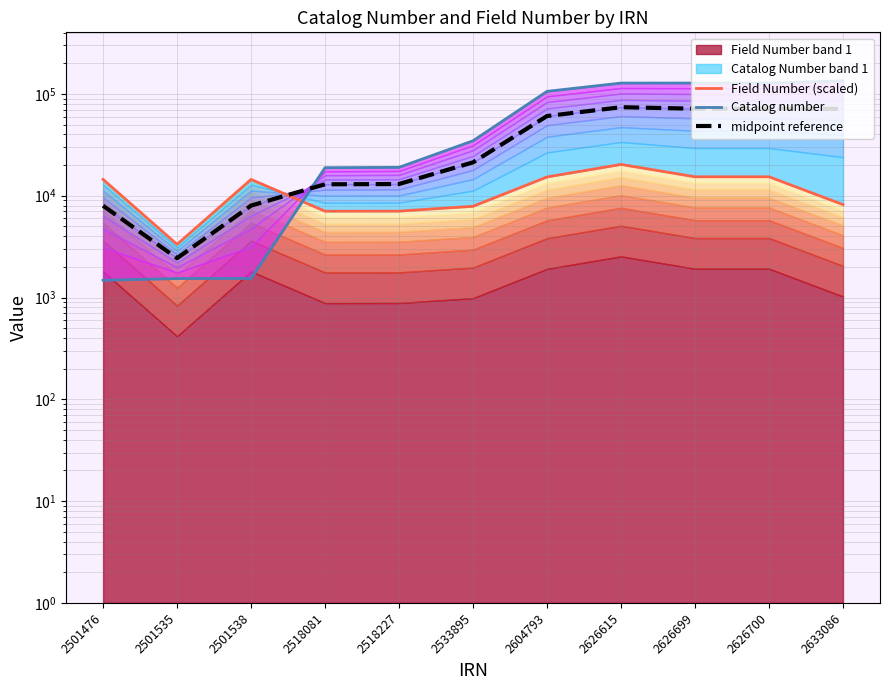

Which series ends up on top after the final intersection of Catalog number and Field Number (scaled)?

Catalog number